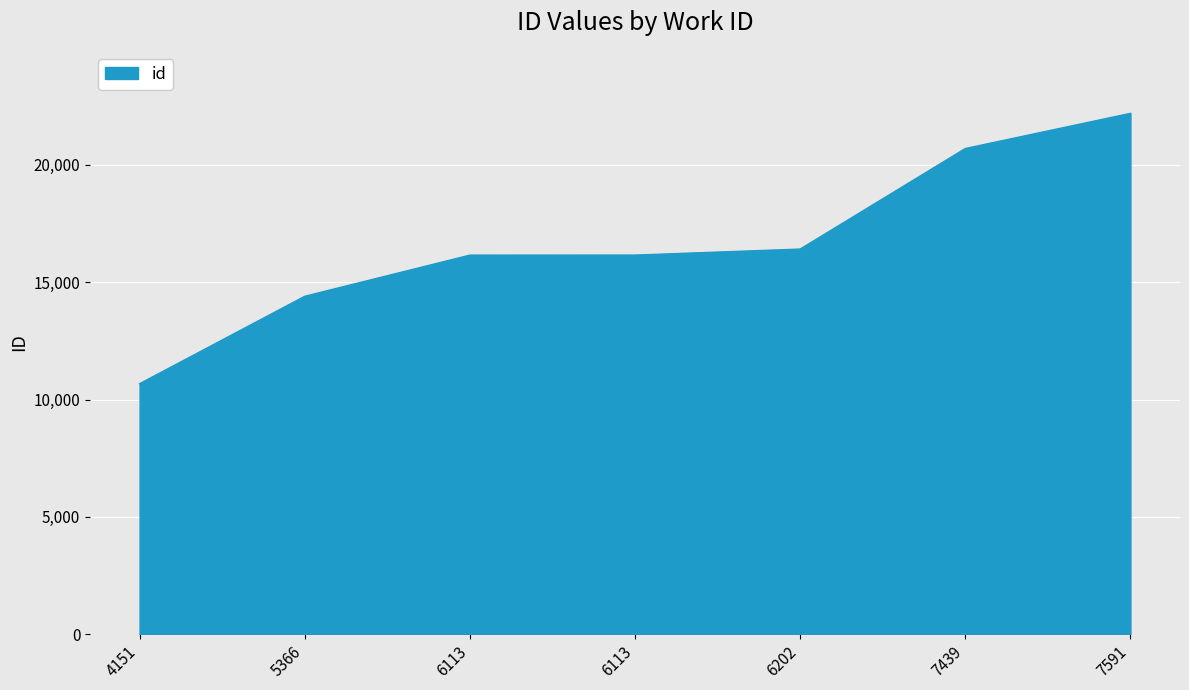

Reading left to right, what are all the values shown in this chart?

4151=10675	5366=14401	6113=16154	6113=16156	6202=16413	7439=20698	7591=22197